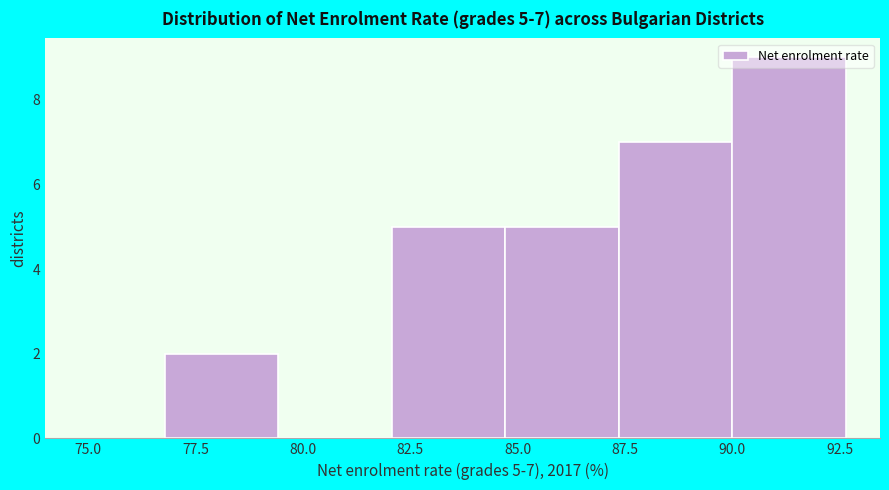

Over which range of the x-axis is the bar tallest?

90.0 to 92.5